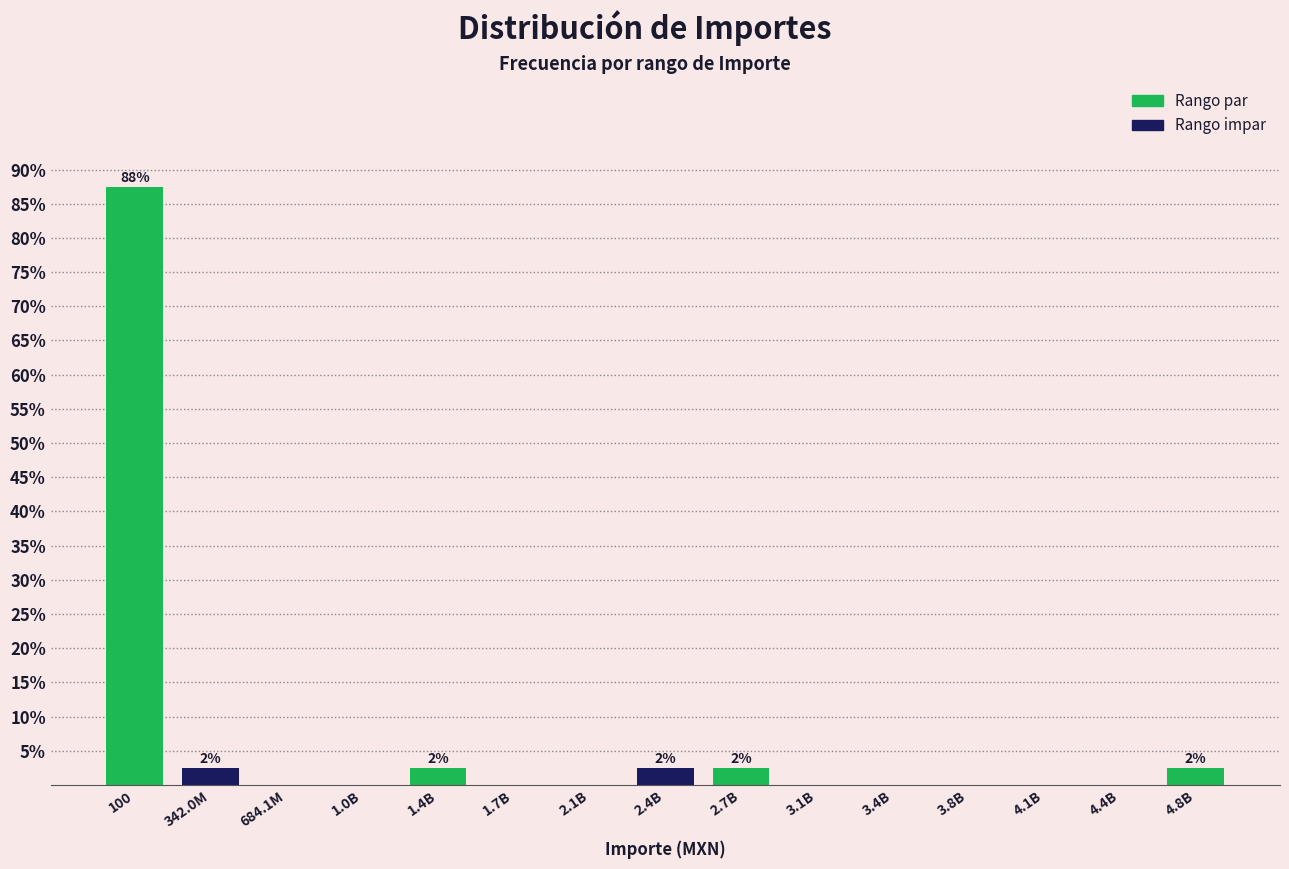

Reading left to right, extract all data points from this chart.

100=87.5	342.0M=2.5	684.1M=0.0	1.0B=0.0	1.4B=2.5	1.7B=0.0	2.1B=0.0	2.4B=2.5	2.7B=2.5	3.1B=0.0	3.4B=0.0	3.8B=0.0	4.1B=0.0	4.4B=0.0	4.8B=2.5